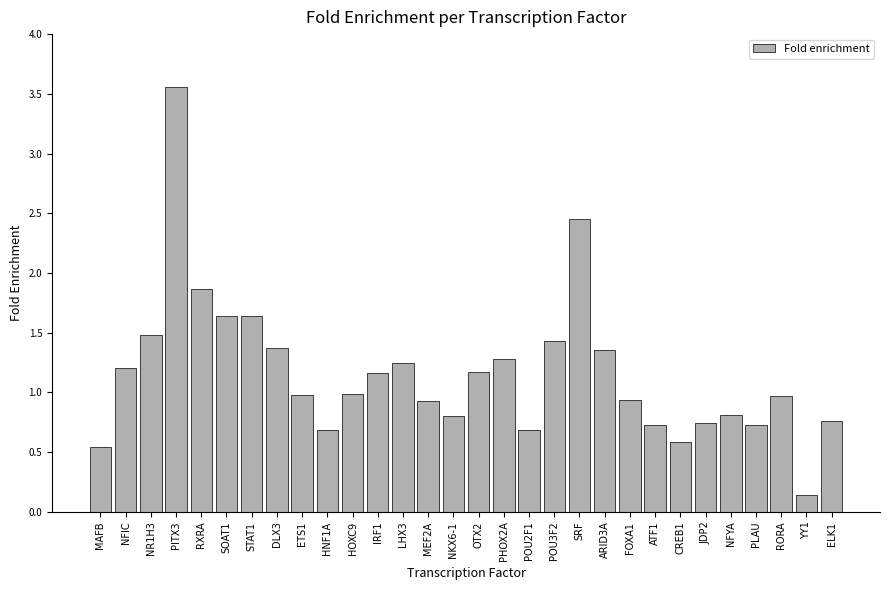

What is the label of the 9th bar from the left?

ETS1